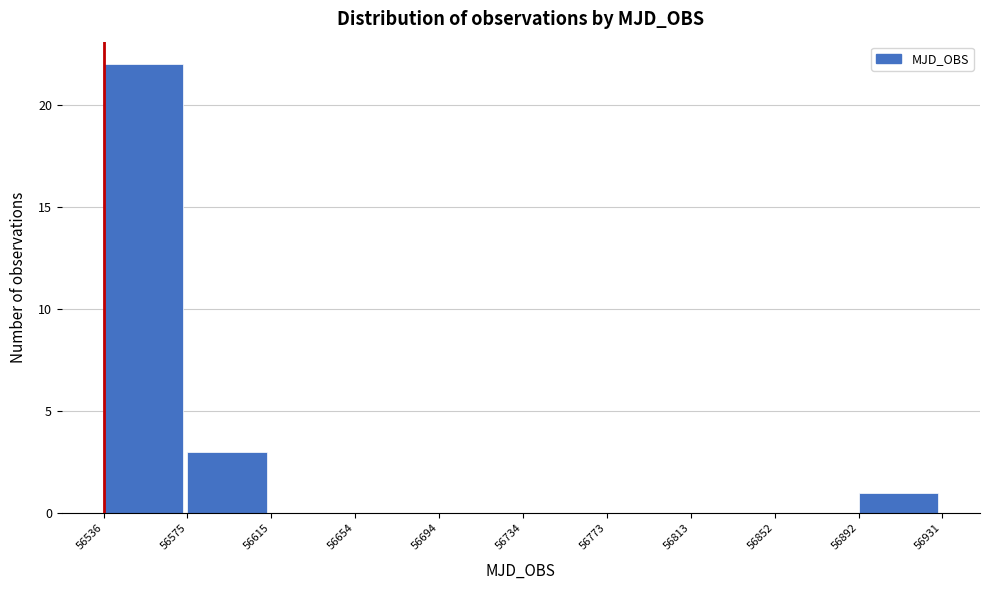

What is the height of the bar covering 56892 to 56931 on the x-axis? The values are not printed on the chart, so give them approximately, as read against the axis.

1